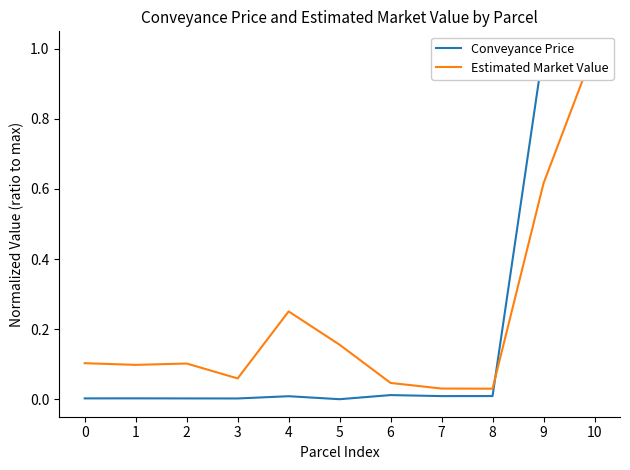

At which category is the sum across all series the highest?

10